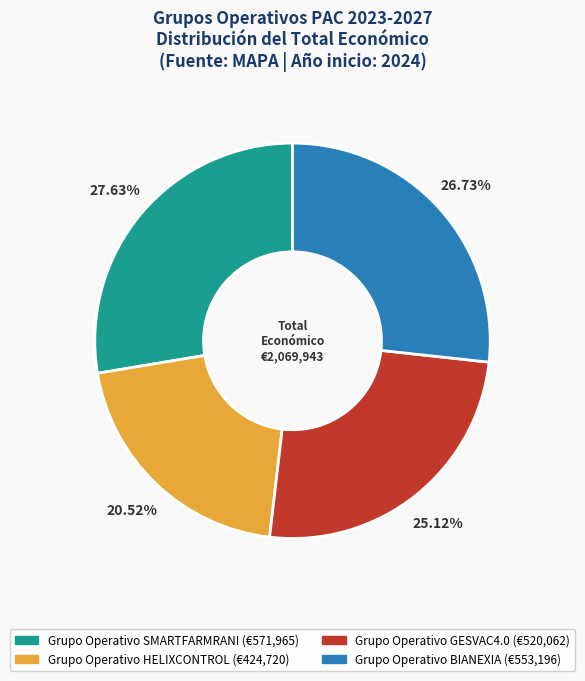

To the nearest percent, what is the difference between the largest and smallest slice percentages?

7%